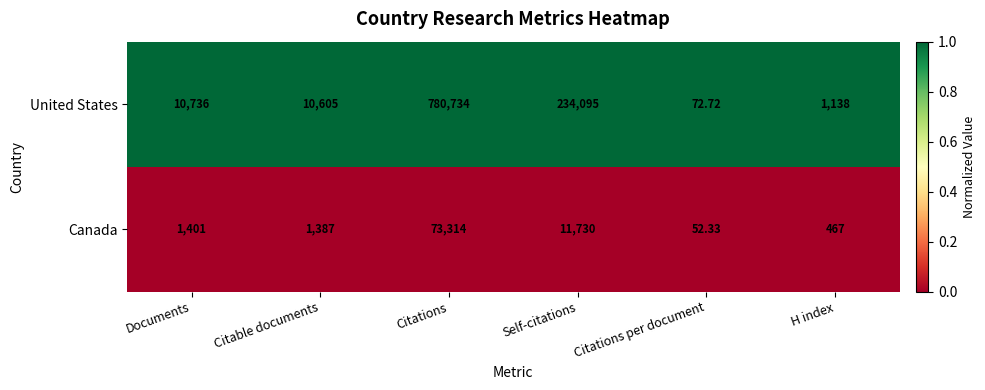

Which series has the largest total across all categories?

United States